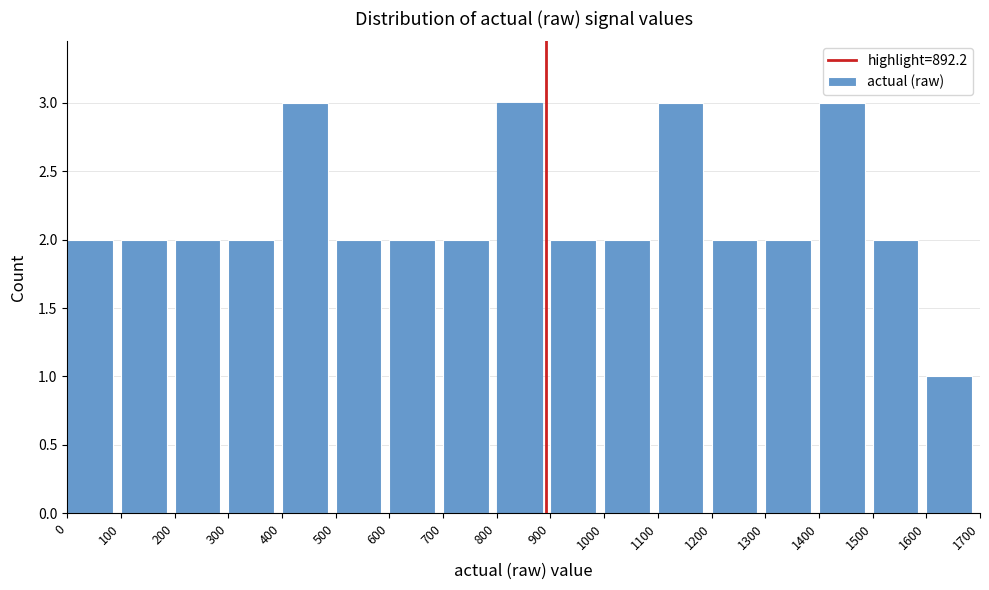

How tall is the bar that spans 500 to 600 on the x-axis? The values are not printed on the chart, so give them approximately, as read against the axis.

2